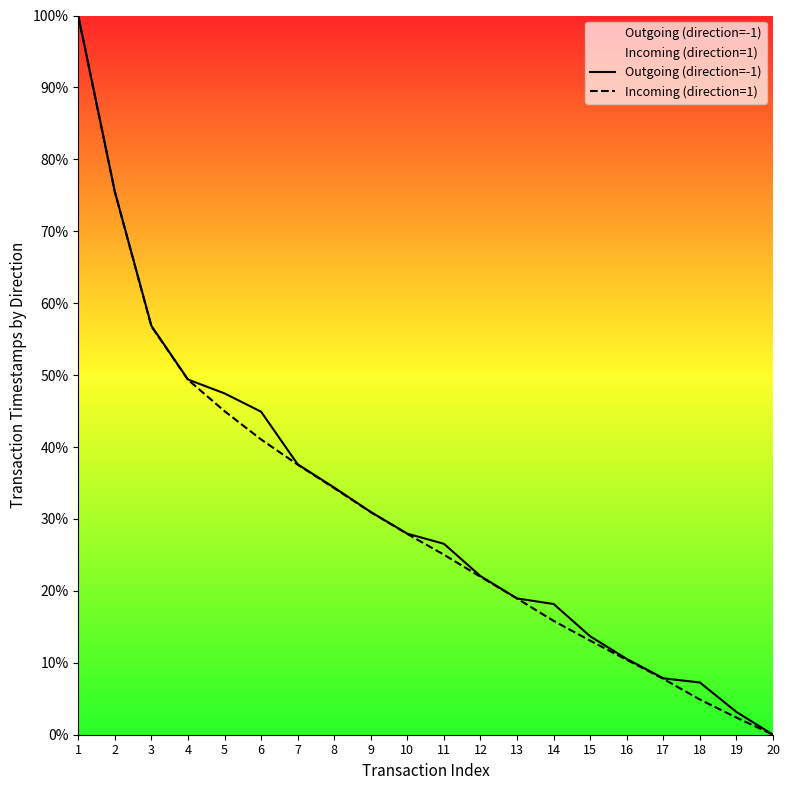

True or false: Incoming (direction=1) and Outgoing (direction=-1) cross at least once.

False